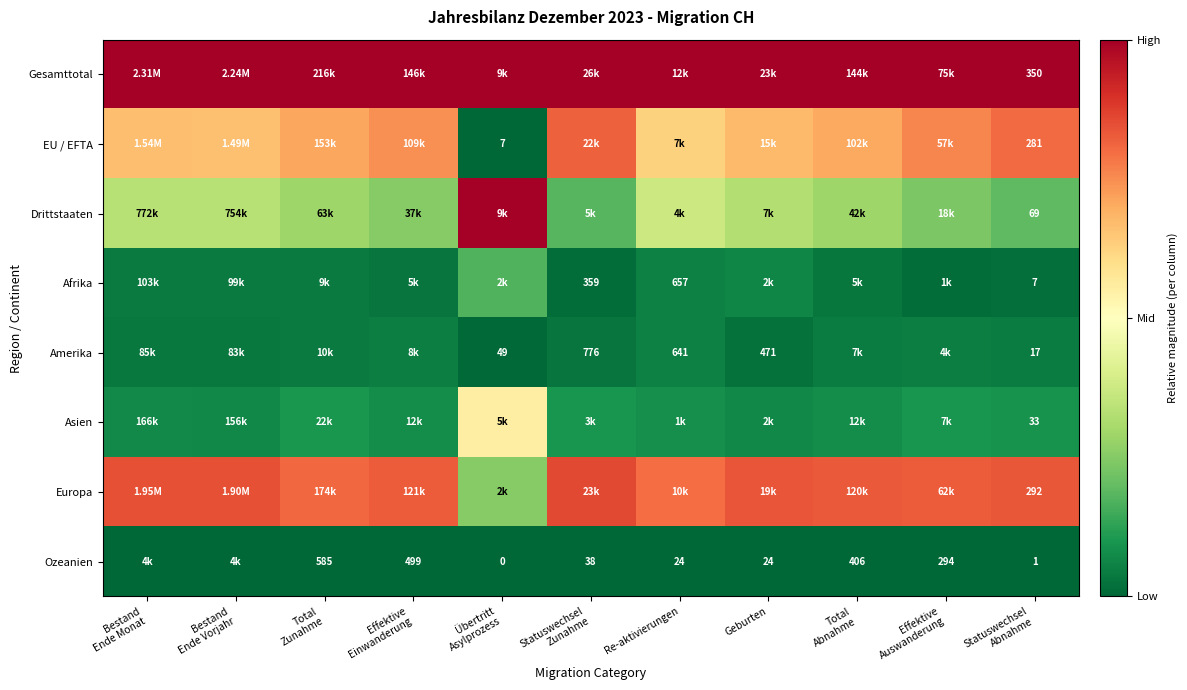

Which series has the largest total across all categories?

Gesamttotal